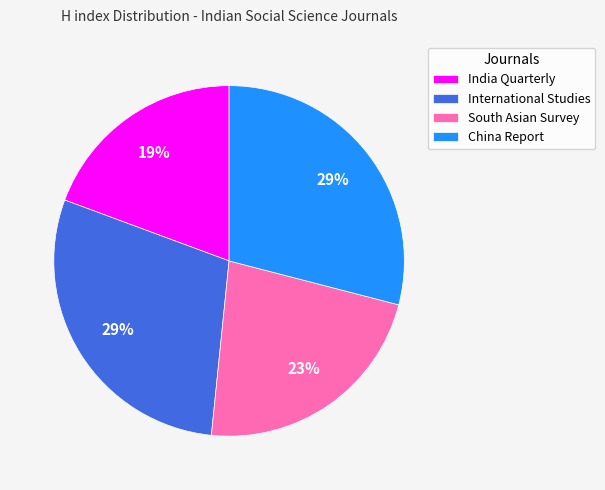

Does International Studies account for over 50% of the chart?

No